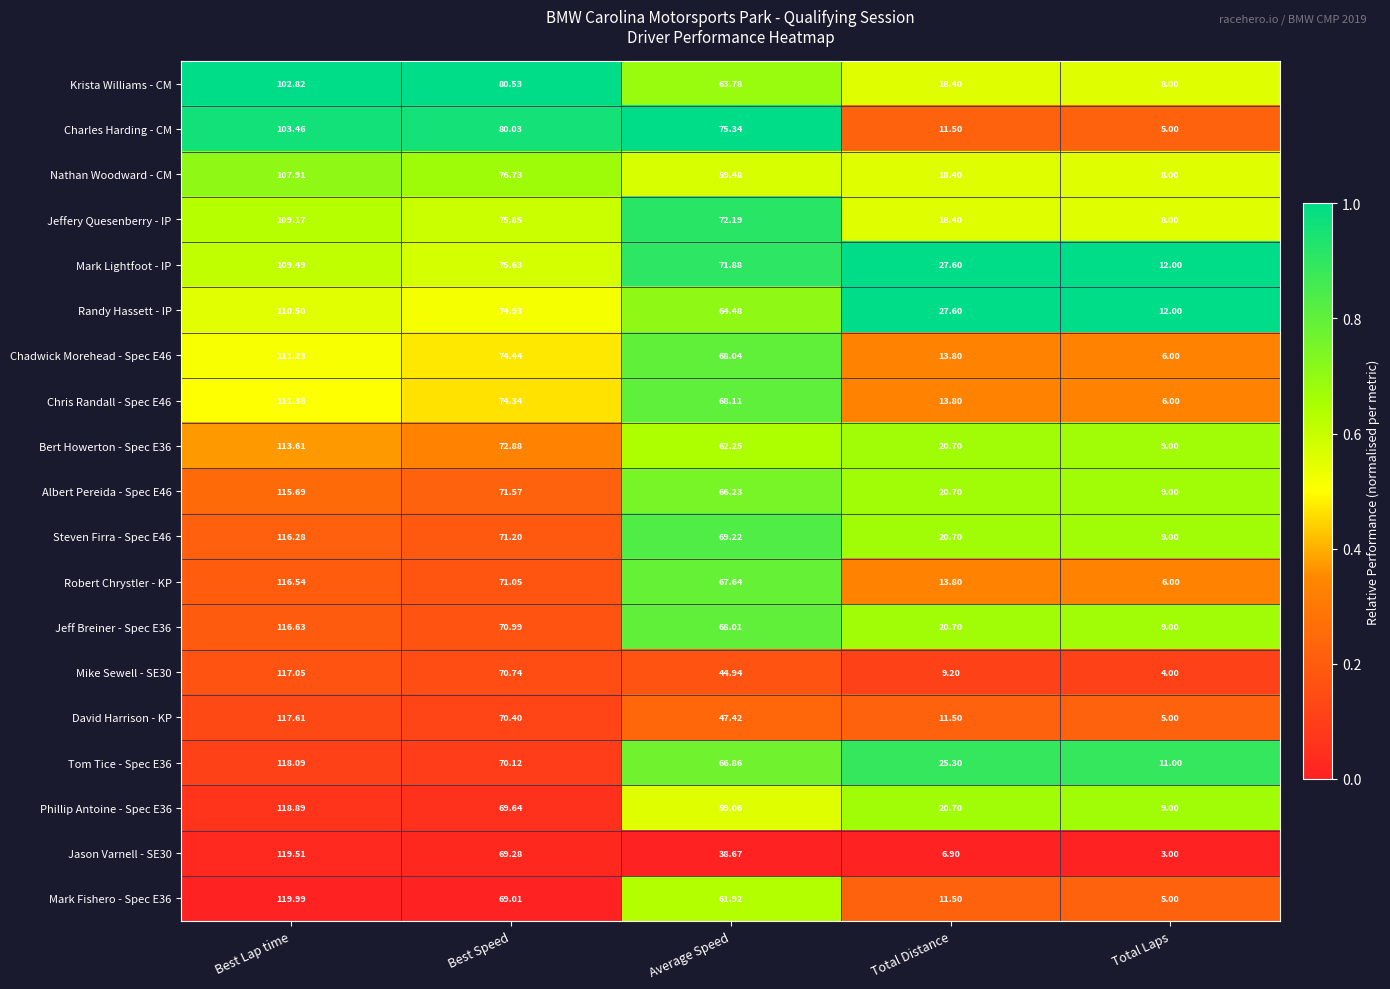

What is the spread (max minus min) of values at Total Laps?

9.0